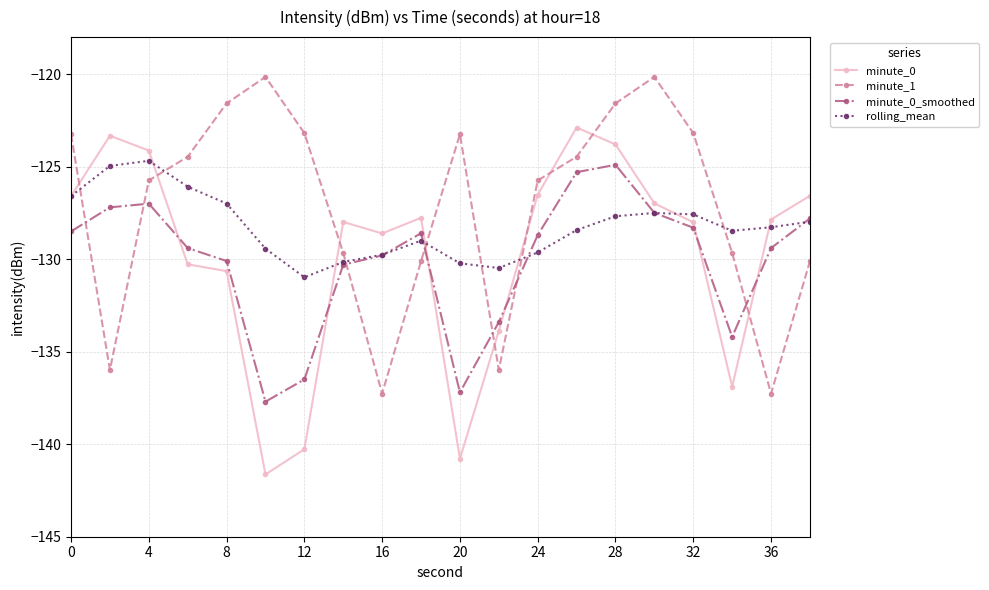

What is the value of the minute_0_smoothed point at the 7th from the left?

-136.5